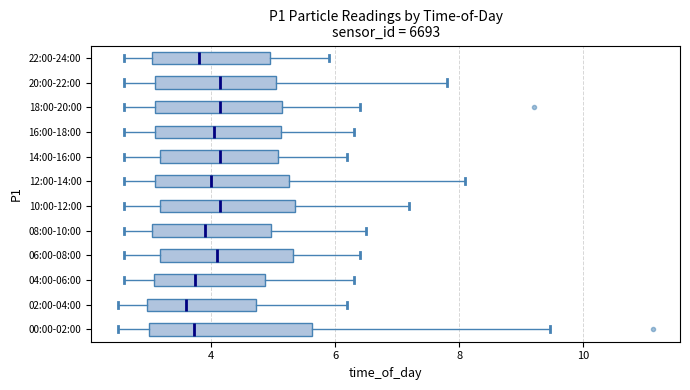

Where does the right whisker of the box for 02:00-04:00 end on the x-axis? The values are not printed on the chart, so give them approximately, as read against the axis.

6.2